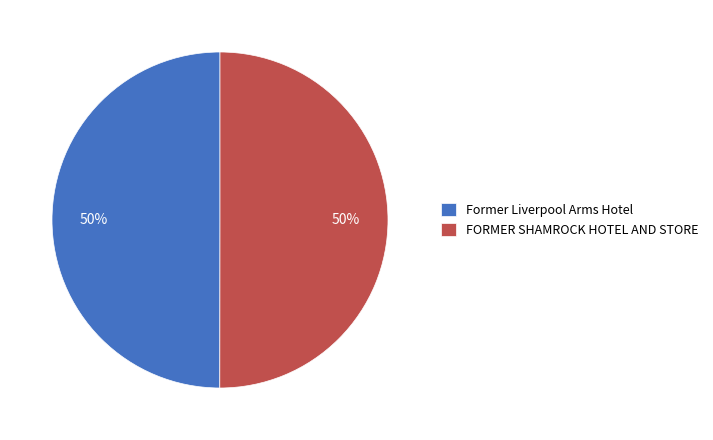

To the nearest percent, what percentage of the pie is Former Liverpool Arms Hotel?

50%